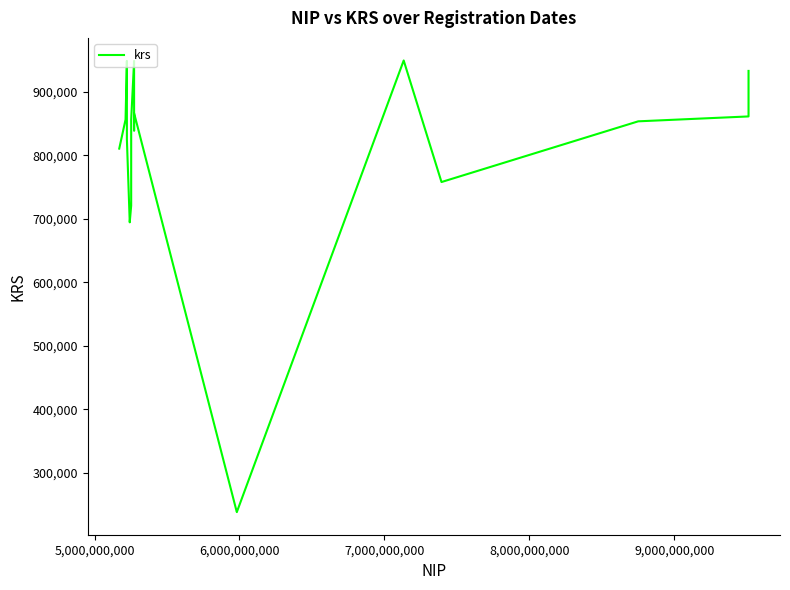

What is the difference between the maximum and minimum values?

711168